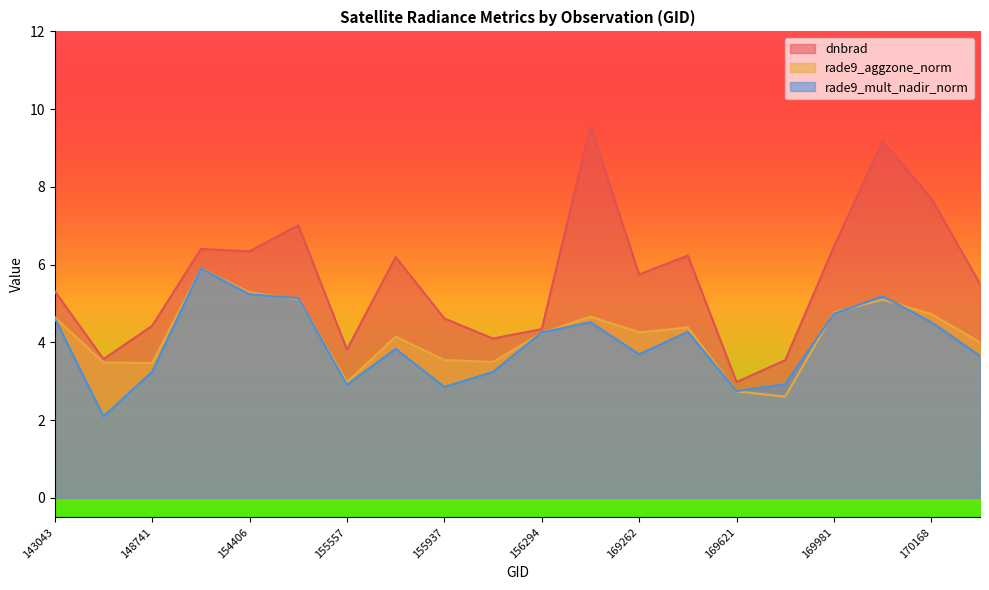

Which has a higher value, 154406 or 143043?

154406